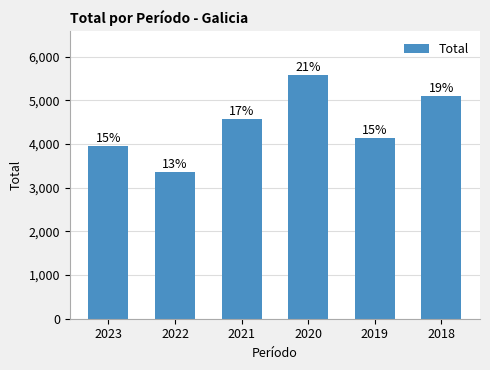

What is the minimum value shown in the chart?

3348